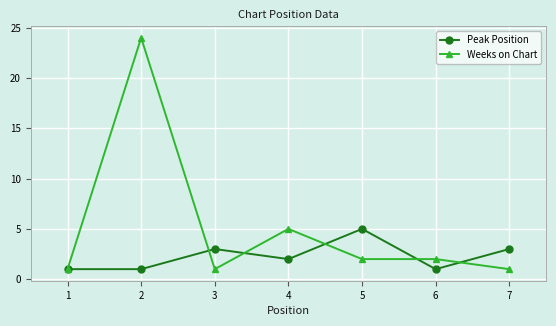

True or false: Peak Position has more than 2 interior local peaks.

False